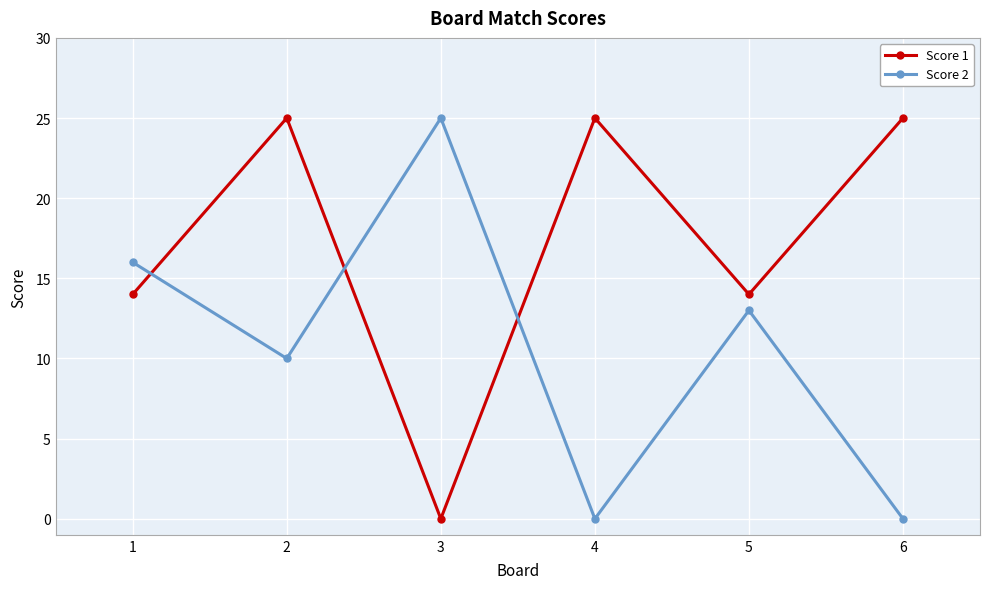

Does the chart display data point markers on the line(s)?

Yes